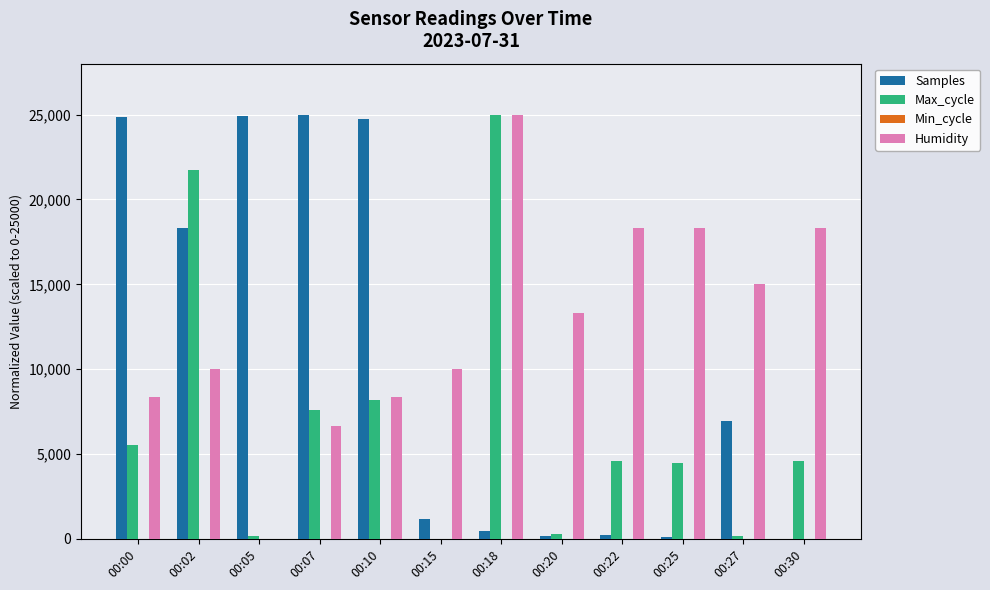

Which series has the largest total across all categories?

Humidity